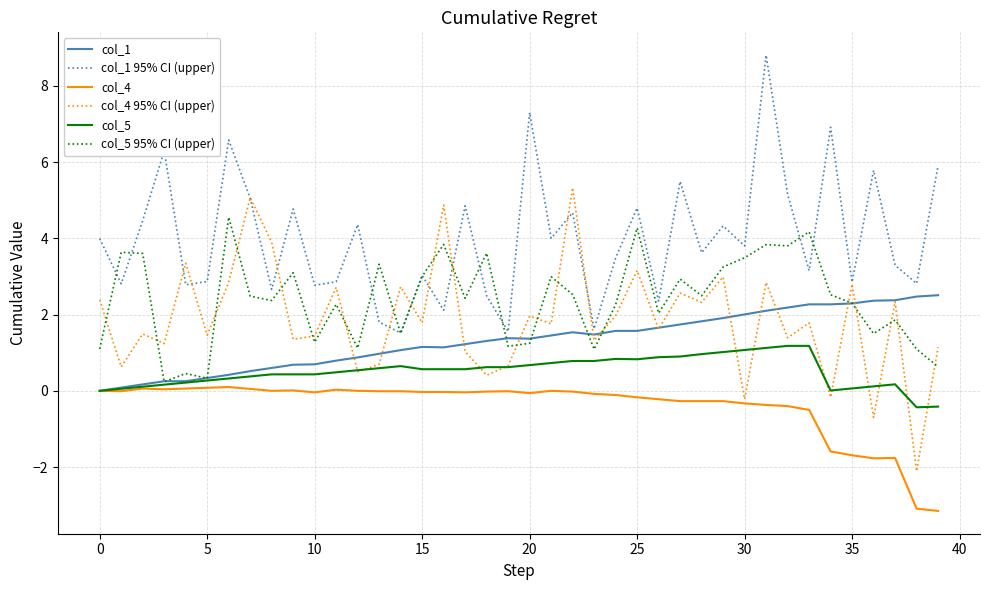

List the series in order of their peak value, lowest first.

col_4, col_5, col_1, col_5 95% CI (upper), col_4 95% CI (upper), col_1 95% CI (upper)